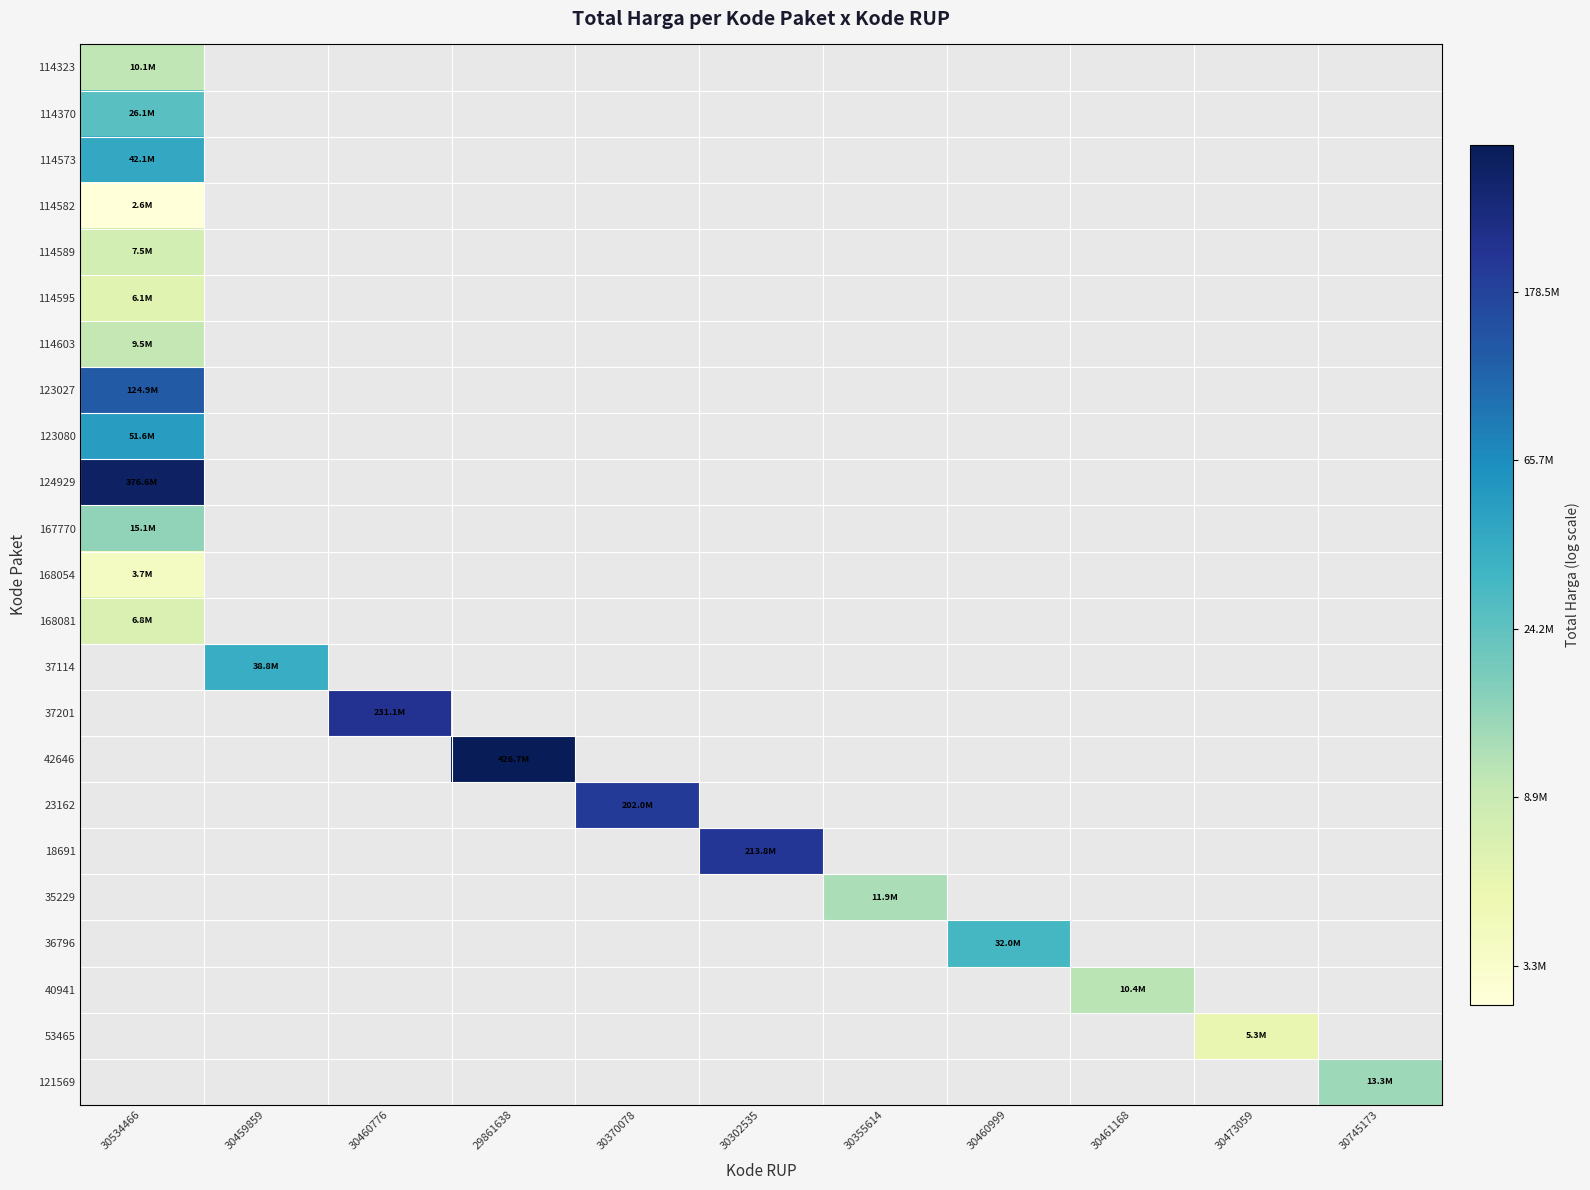

How many data points in 18691 are above 19?

1